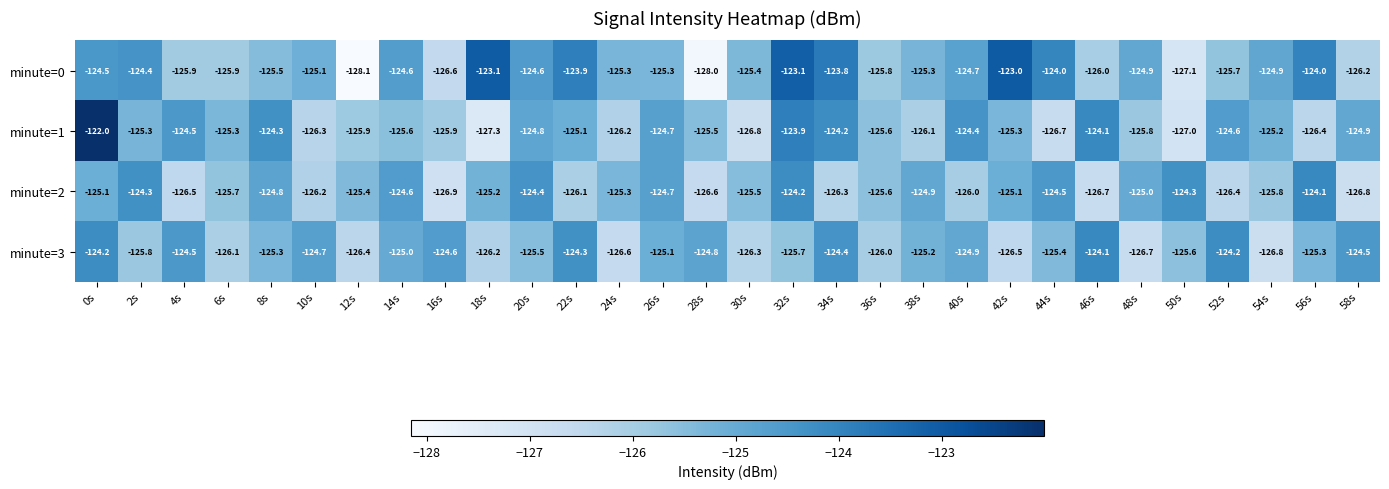

How many data points in minute=3 are less than -125?

18